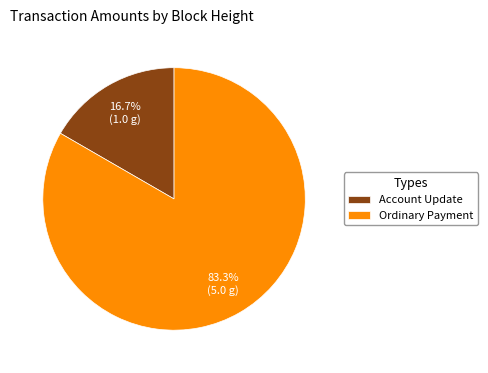

Which category accounts for the majority?

Ordinary Payment